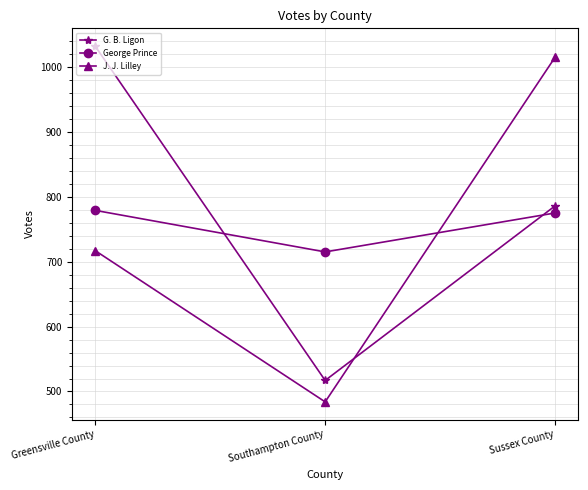

What is the sum of the J. J. Lilley values at Southampton County and Sussex County?

1499